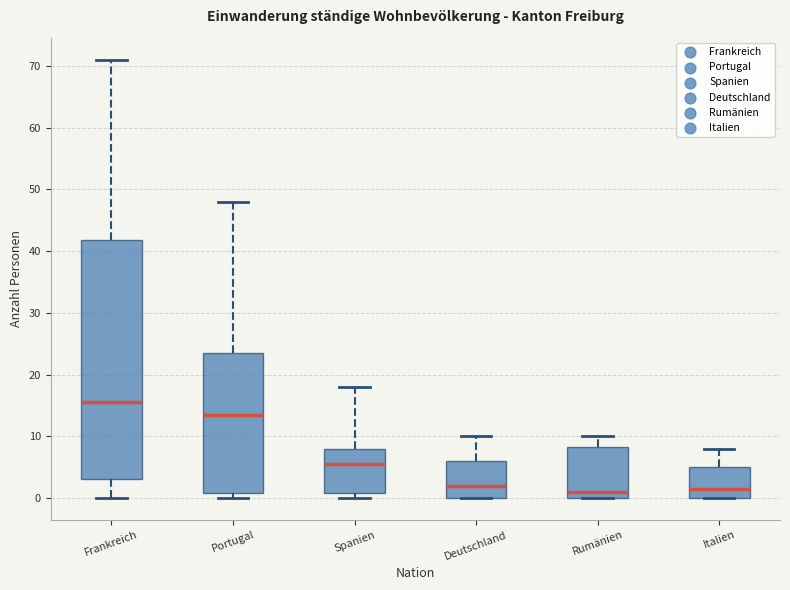

Comparing the boxes themselves (not the whiskers), which one is the tallest?

Frankreich